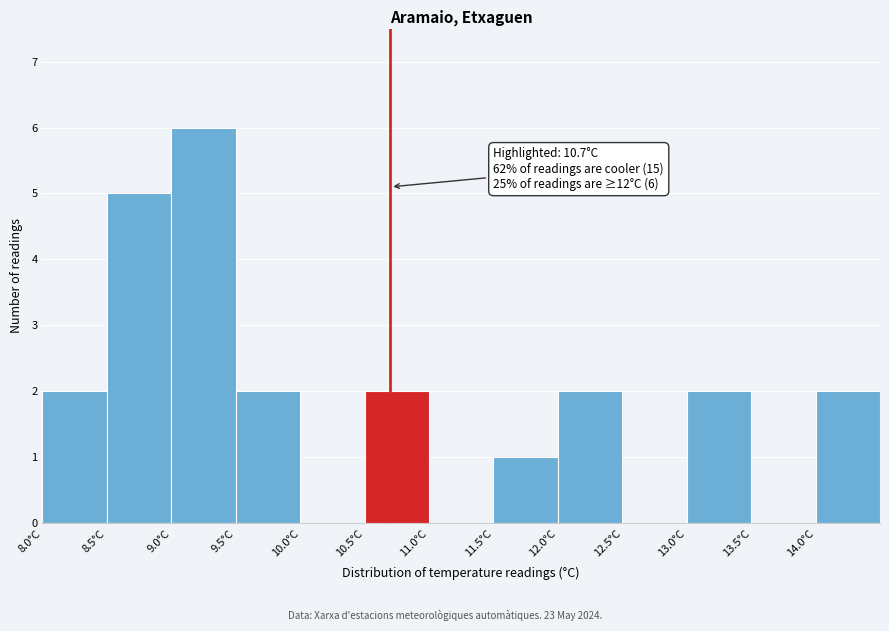

Over which range of the x-axis is the bar tallest?

9.0 to 9.5